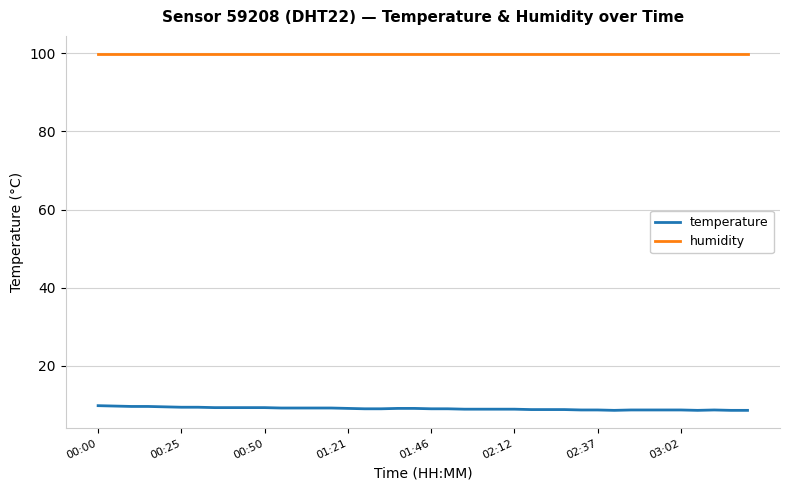

At how many categories does at least one series exceed 34?

40